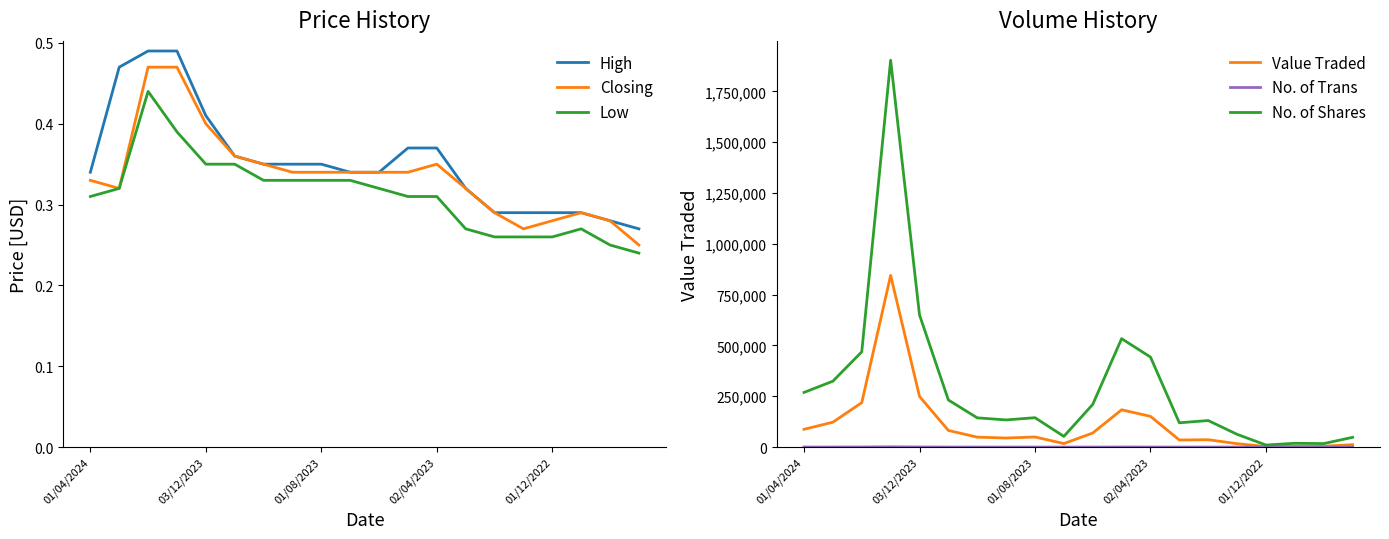

What is the difference between the highest and lowest values at 15?

62891.7